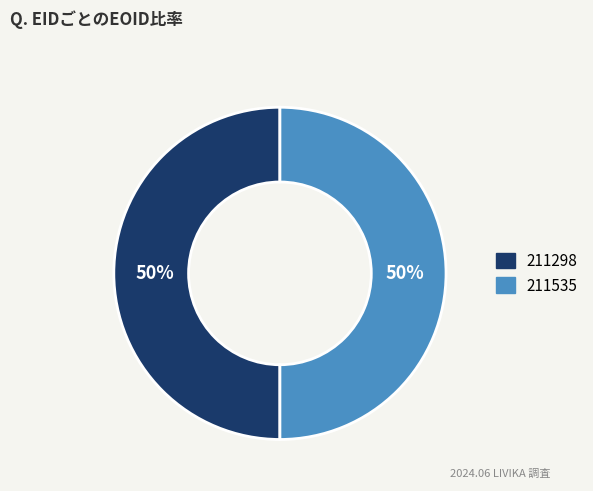

The 211535 slice represents 50% of the pie. True or false?

True